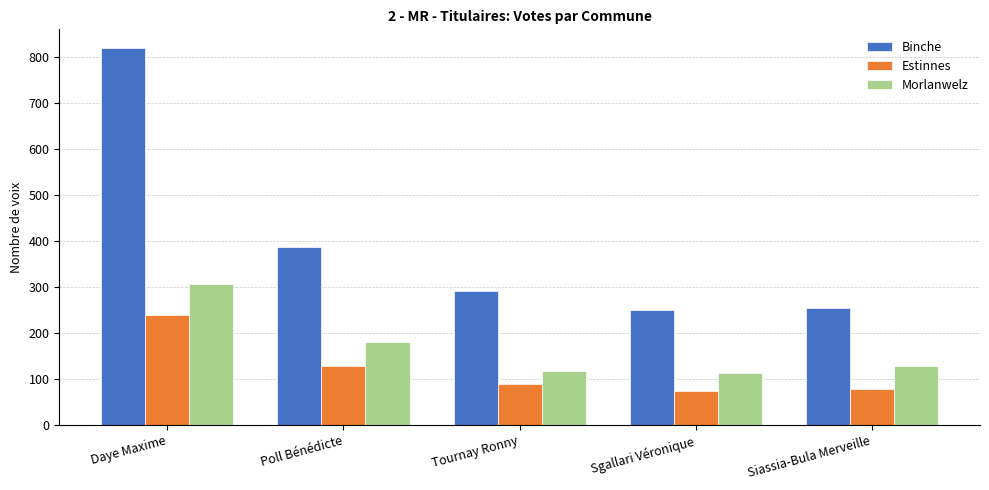

What is the smallest value displayed?

73